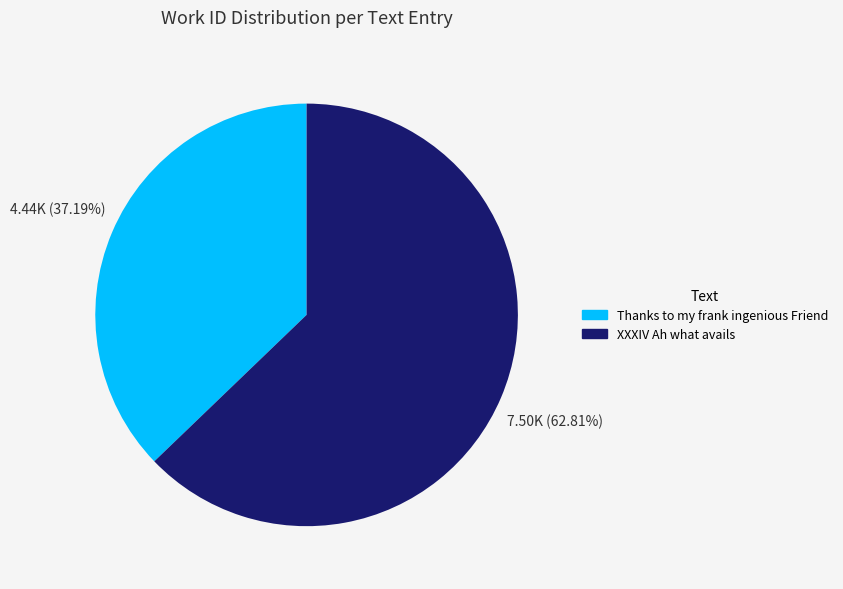

To the nearest percent, what is the difference between the Thanks to my frank ingenious Friend and XXXIV Ah what avails slice percentages?

26%